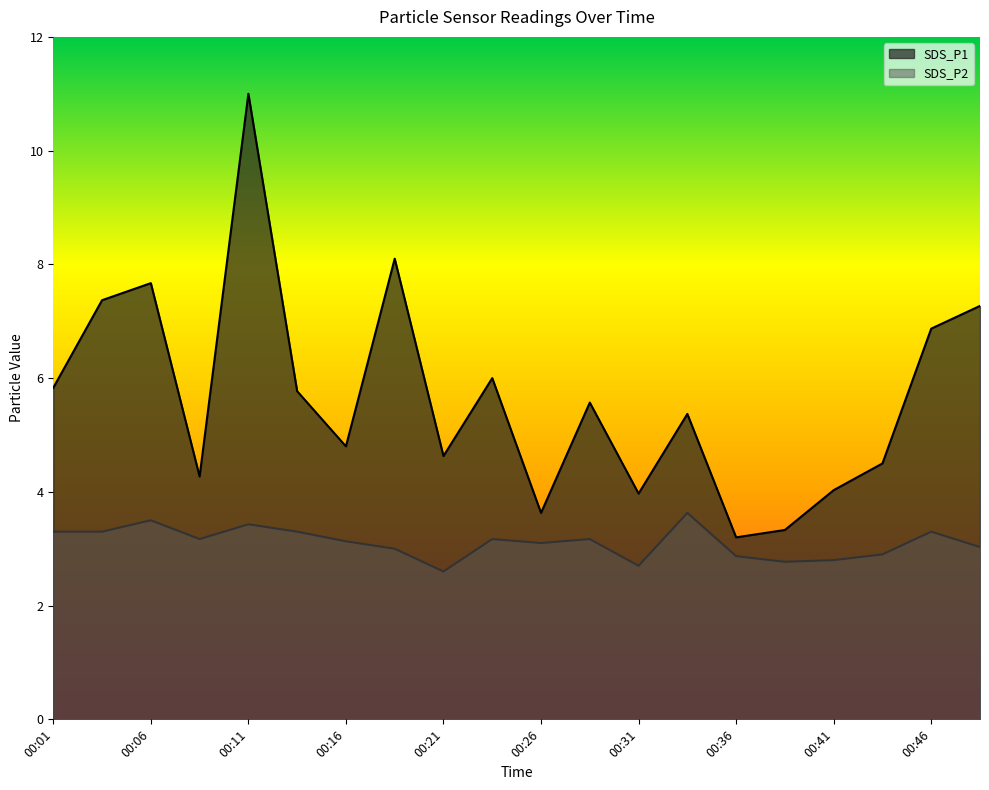

At which category does SDS_P1 reach its first local valley?

00:09